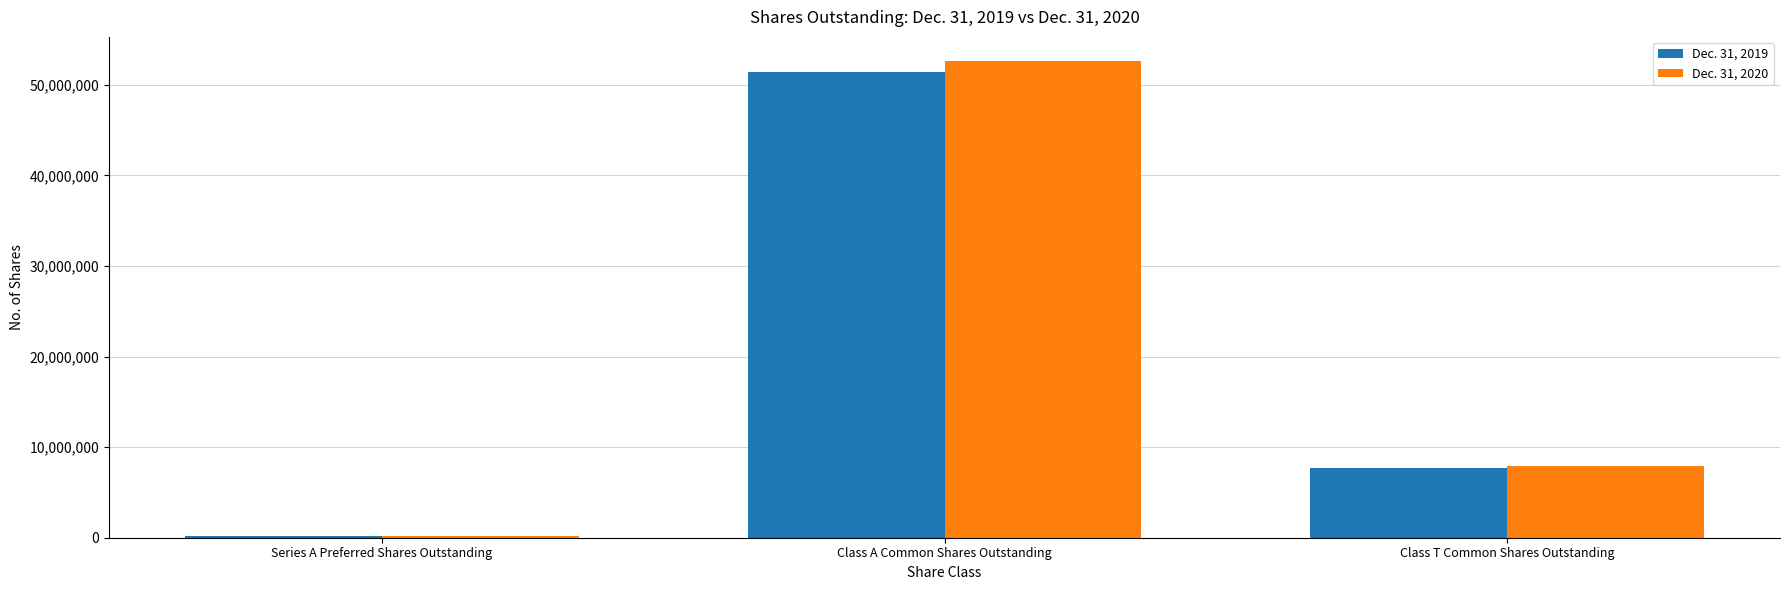

What is the sum of all Dec. 31, 2020 values?

60764313